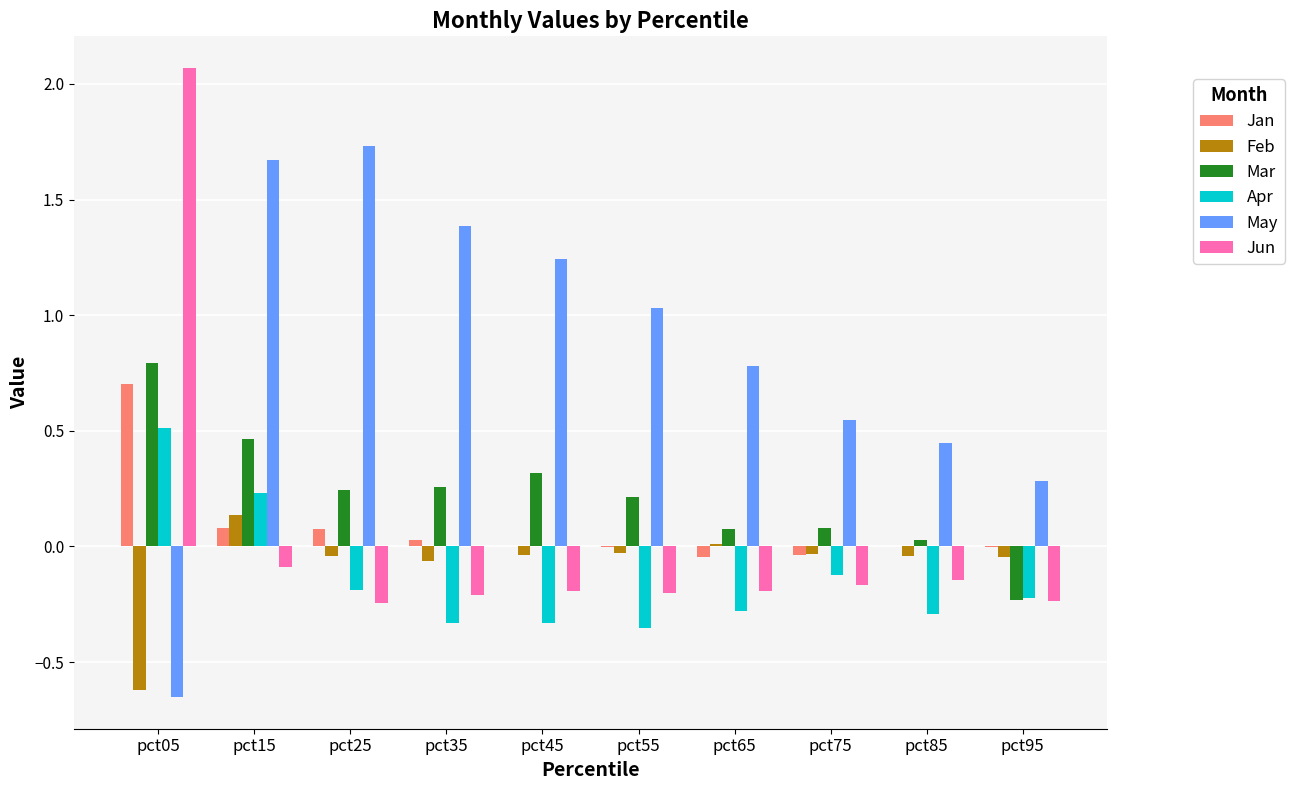

Which series has the largest total across all categories?

May